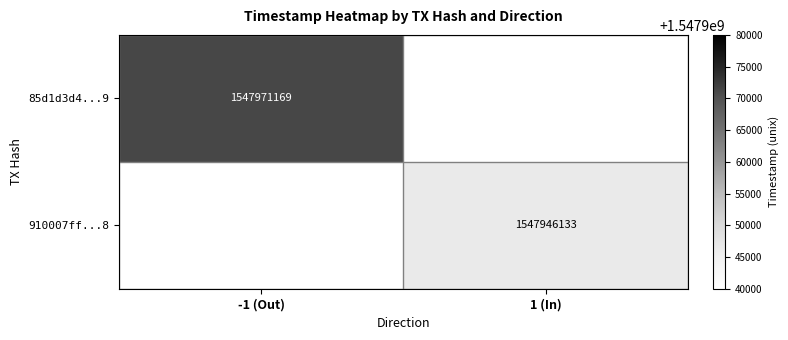

Which has a higher value, -1 (Out) or 1 (In)?

-1 (Out)